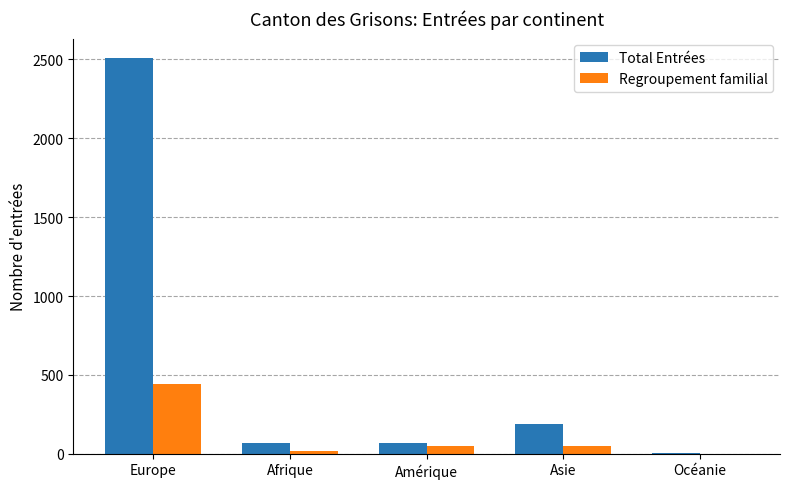

The Total Entrées series shows 189 at Asie. True or false?

True